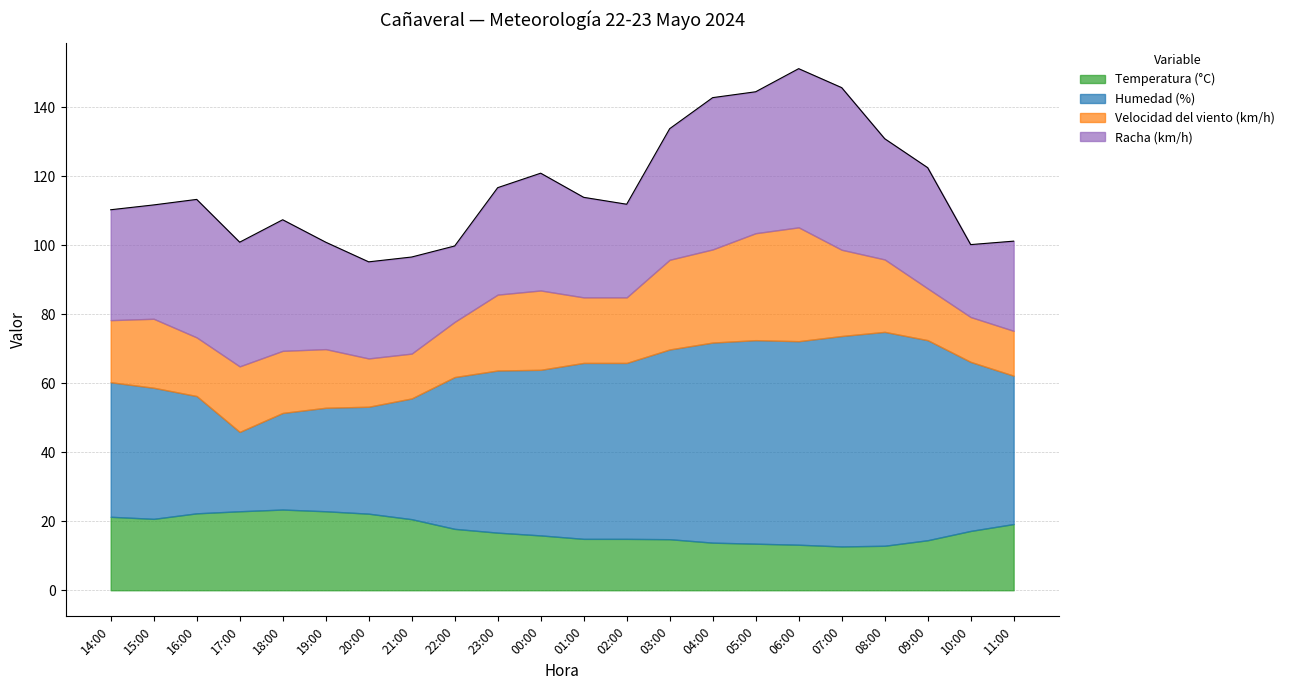

Which has a higher value, 23:00 or 21:00?

21:00